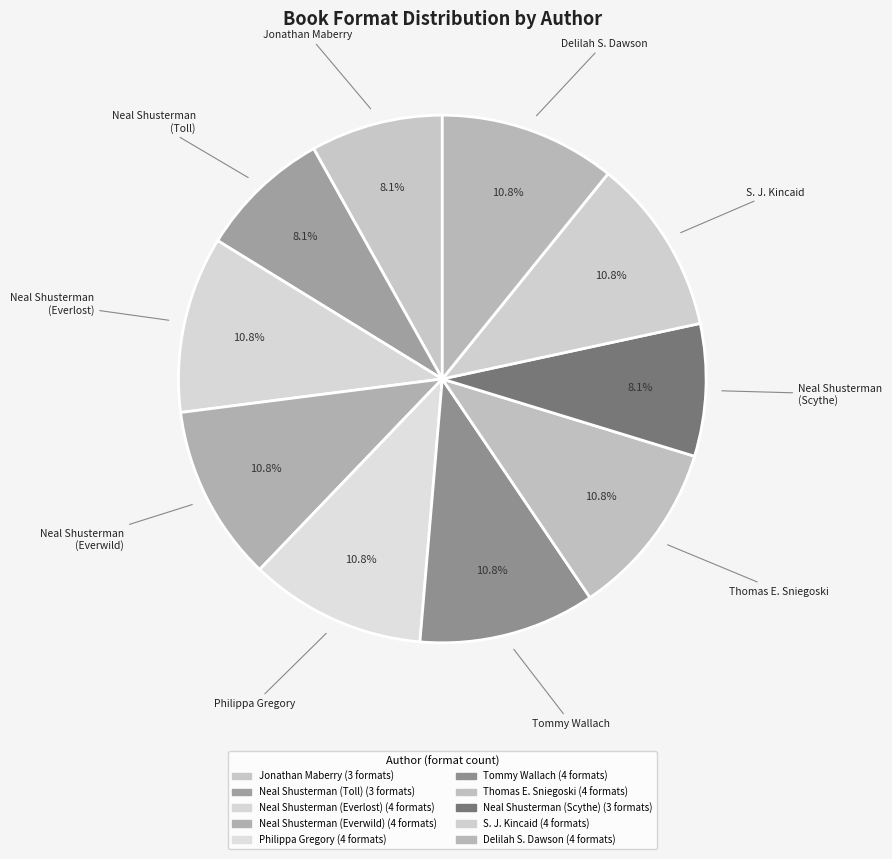

True or false: Neal Shusterman (Everwild) accounts for 22% of the total.

False